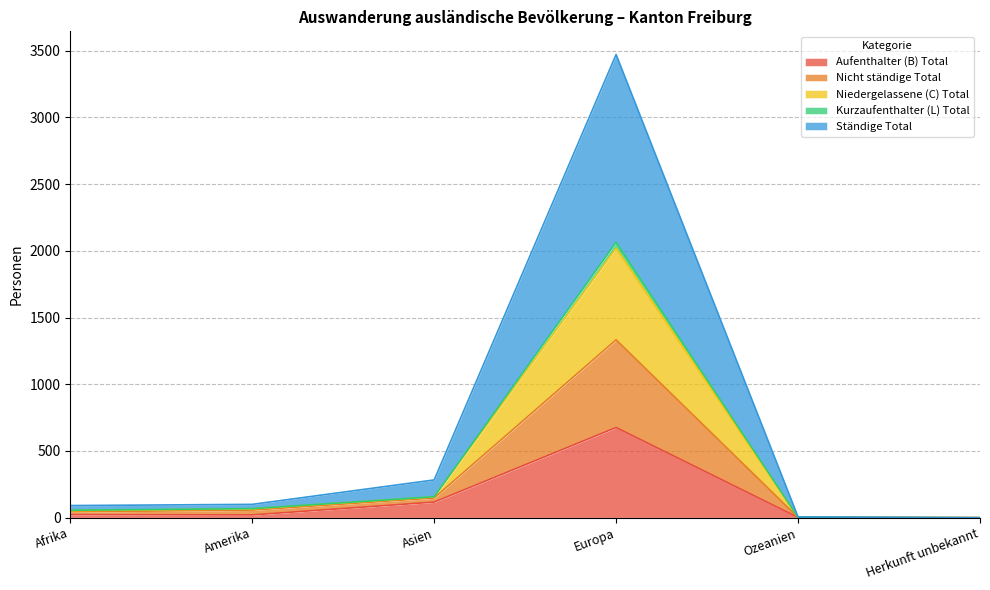

At which category does the chart reach its peak across all series?

Europa